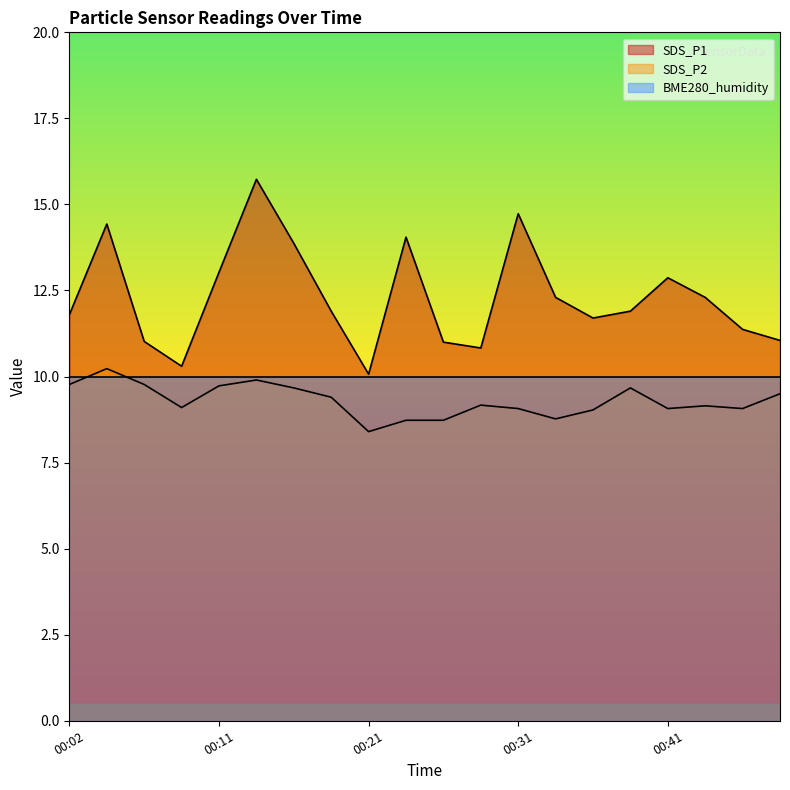

What is the difference between the second highest and minimum values in the SDS_P2 series?

1.5